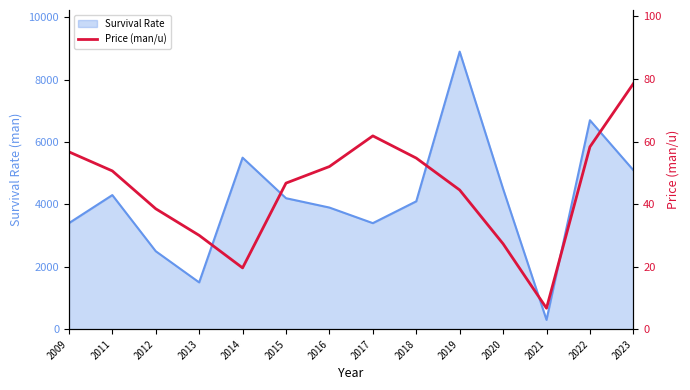

At which label does the data first exceed 50?

2009